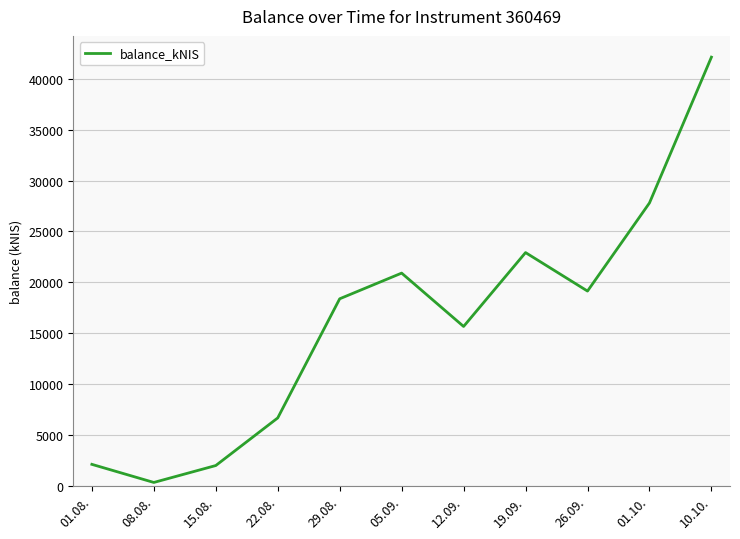

At which category does the chart reach its minimum across all series?

08.08.